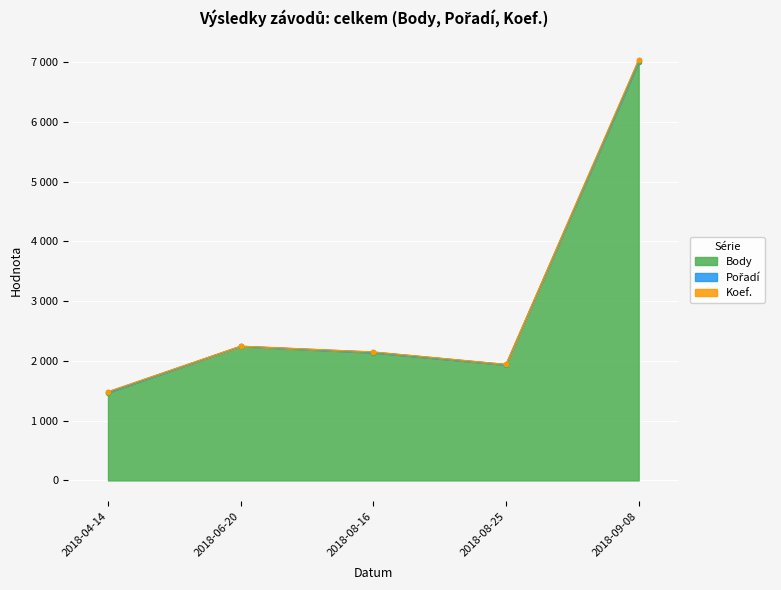

Rank the series by their maximum value, from lowest to highest.

Koef., Pořadí, Body